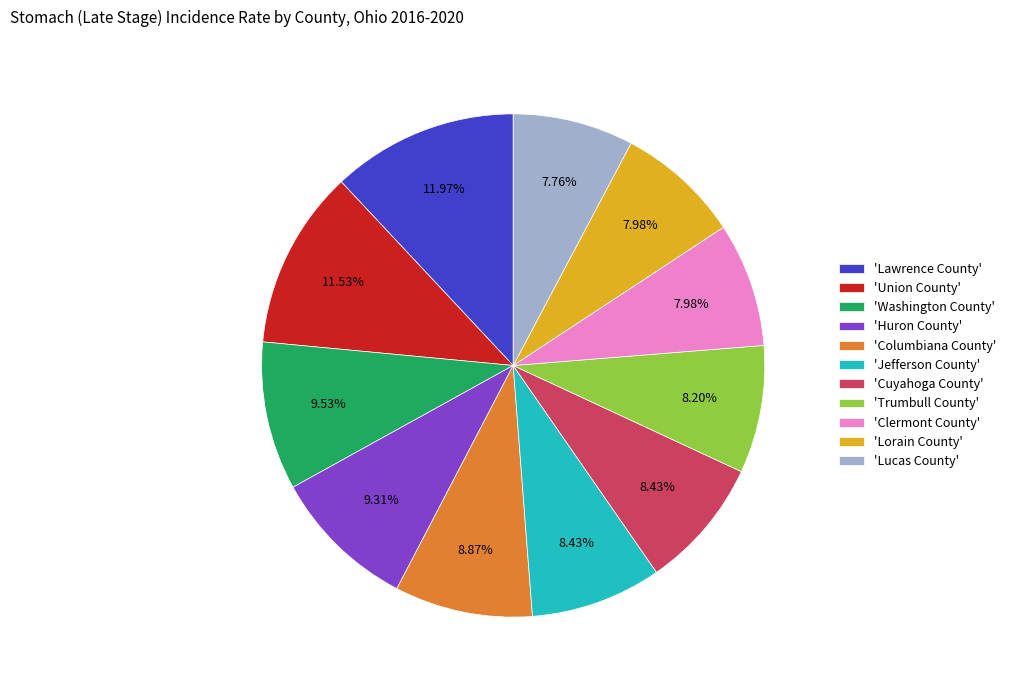

Do 'Lawrence County' and 'Union County' together represent more than half of the pie?

No